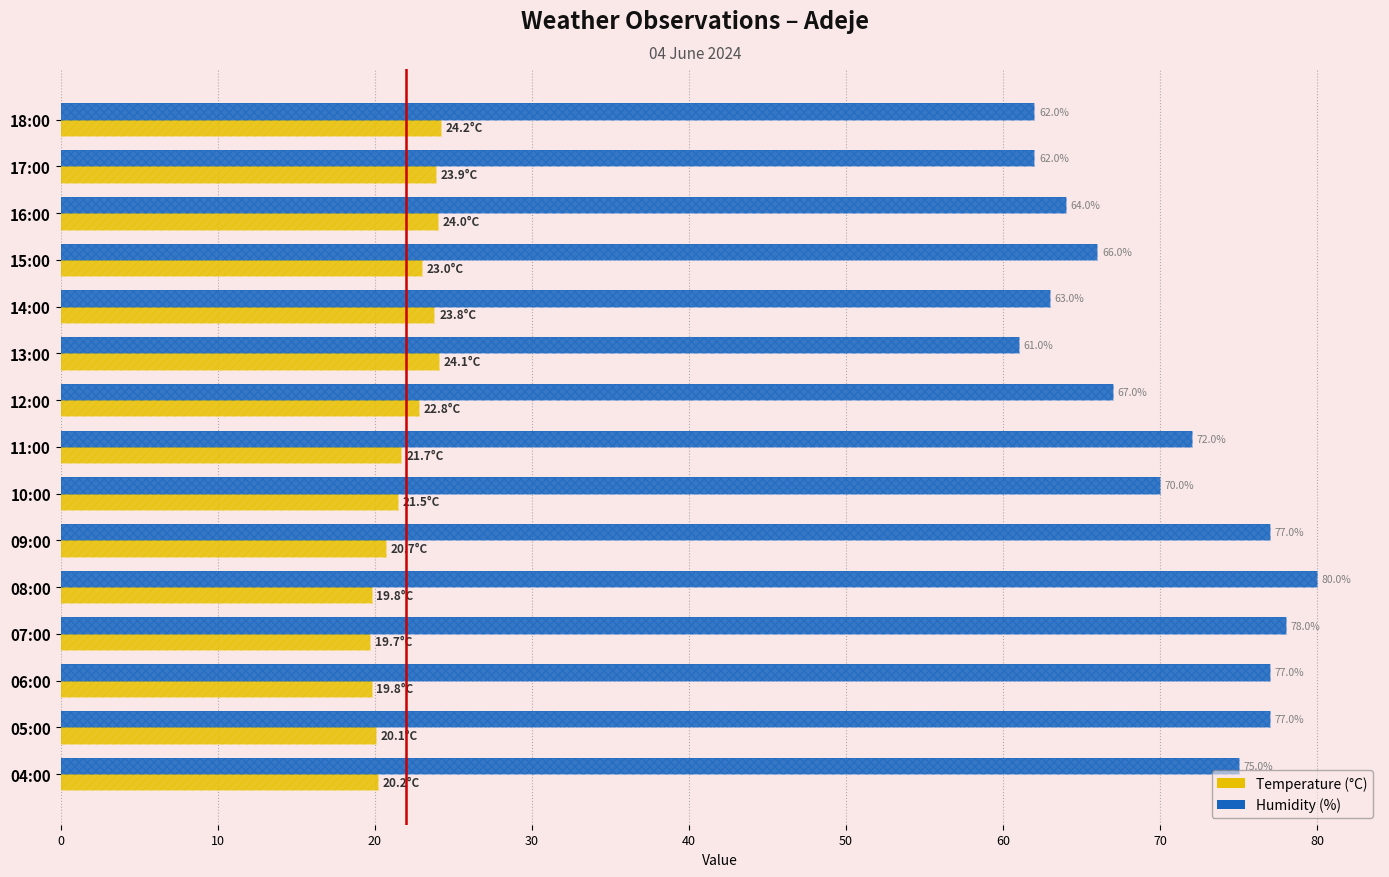

True or false: Humidity (%) has a value of 62.0 at 18:00.

True